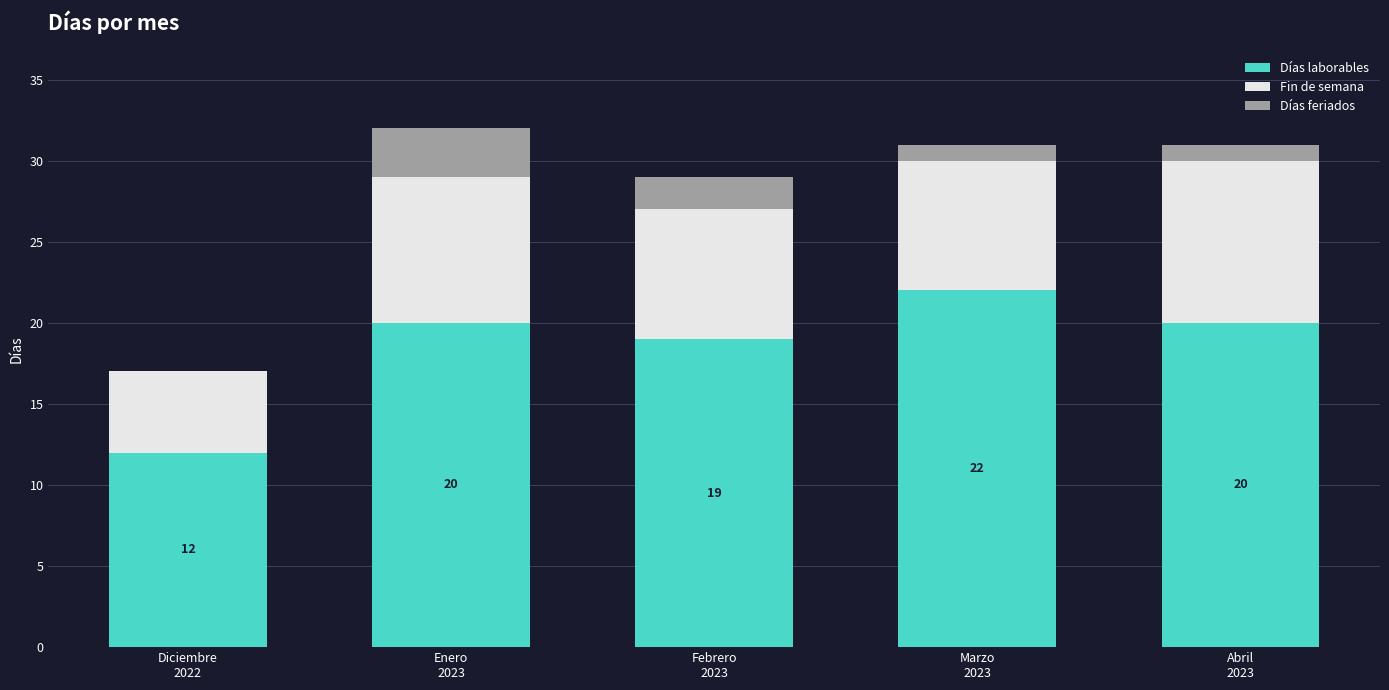

What is the maximum value for Días laborables?

22